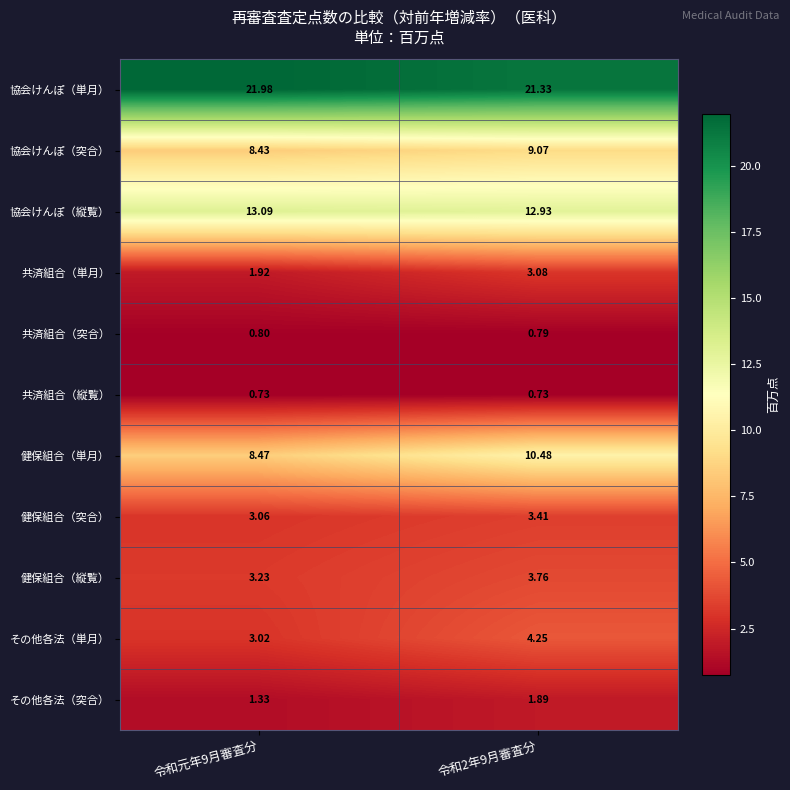

List the series in order of their peak value, lowest first.

共済組合（縦覧）, 共済組合（突合）, その他各法（突合）, 共済組合（単月）, 健保組合（突合）, 健保組合（縦覧）, その他各法（単月）, 協会けんぽ（突合）, 健保組合（単月）, 協会けんぽ（縦覧）, 協会けんぽ（単月）